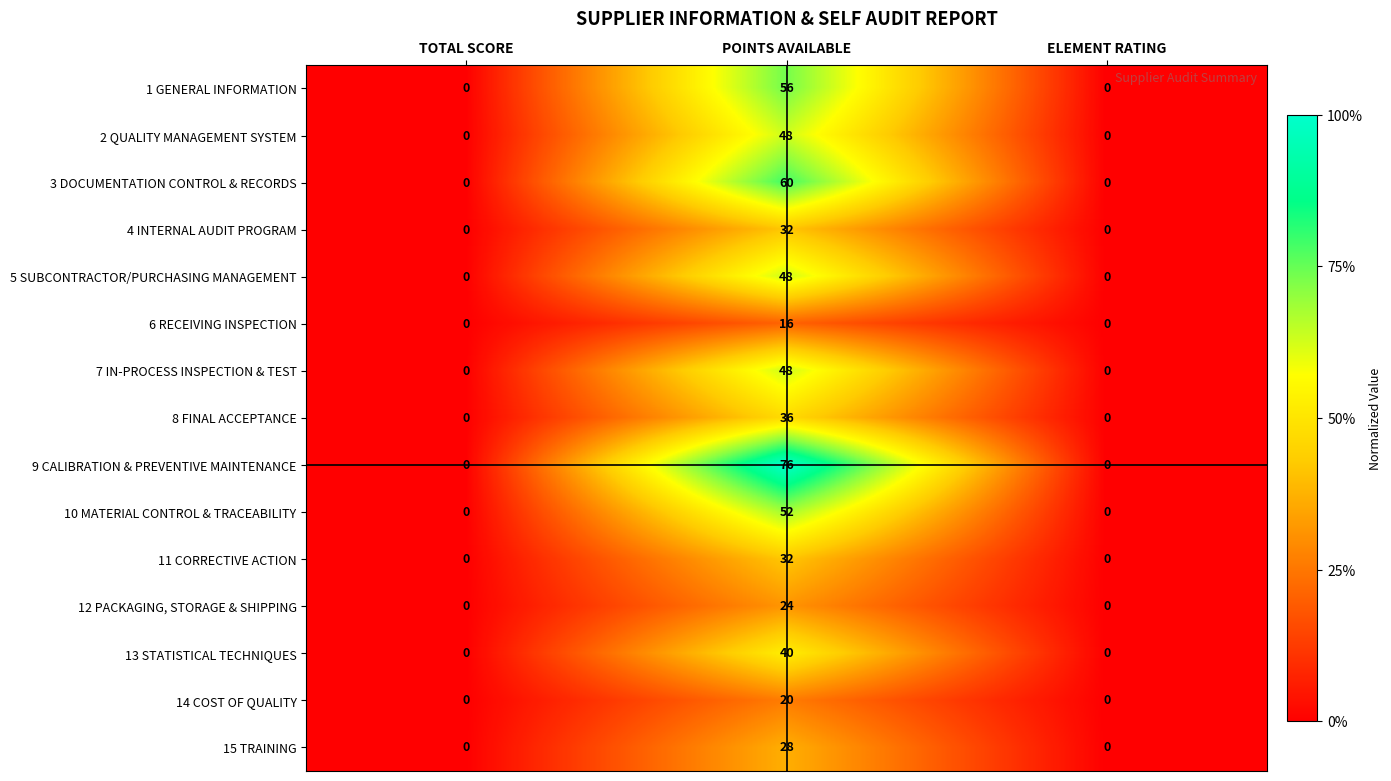

How many 10 MATERIAL CONTROL & TRACEABILITY values are between 0 and 52?

3